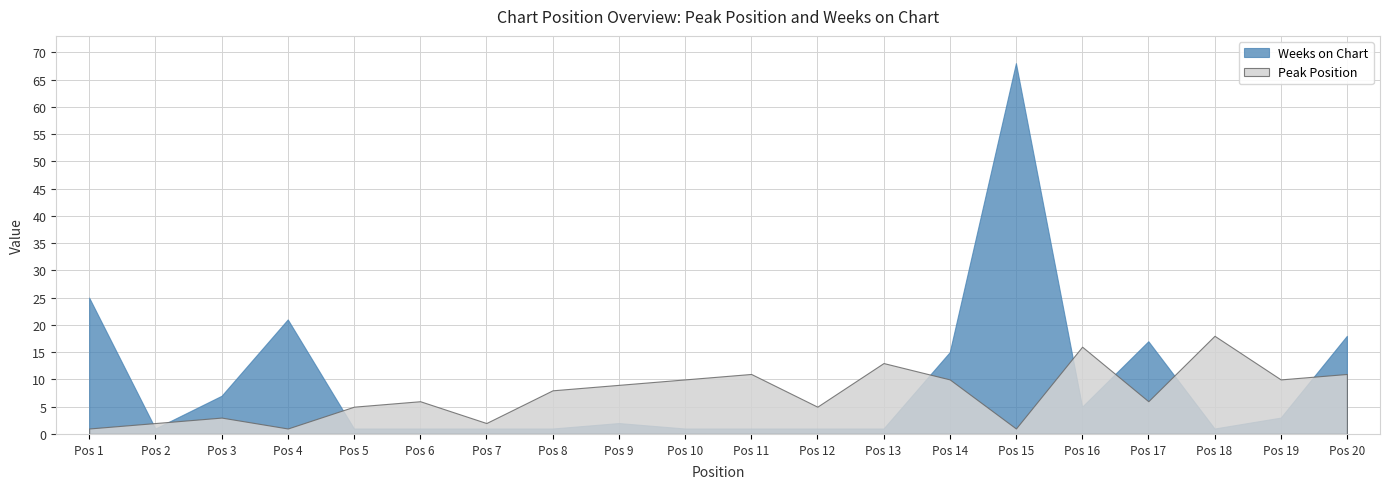

What is the value of the Weeks on Chart point at the 10th from the left?

1